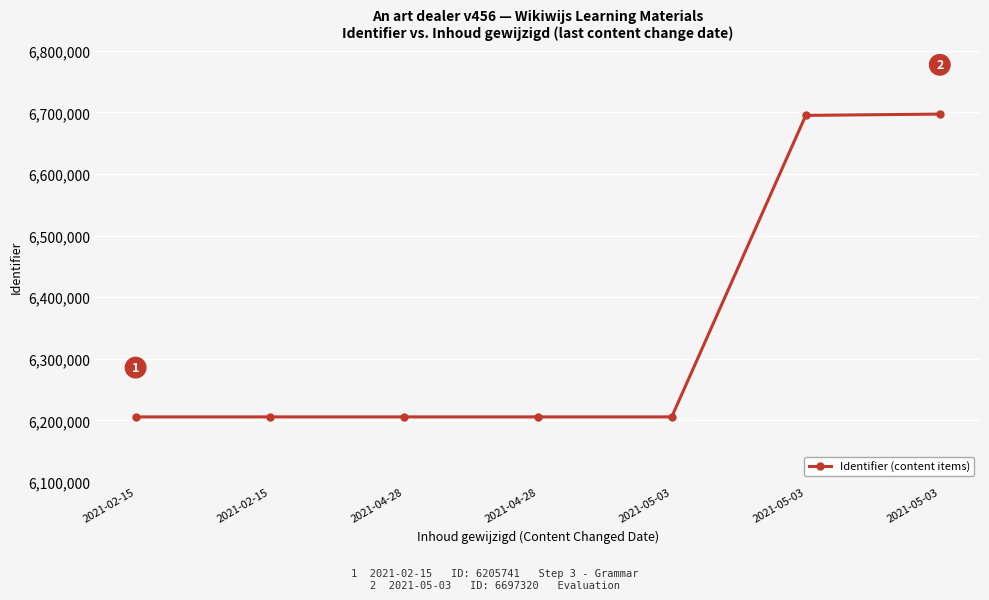

How many lines are shown in the chart?

1